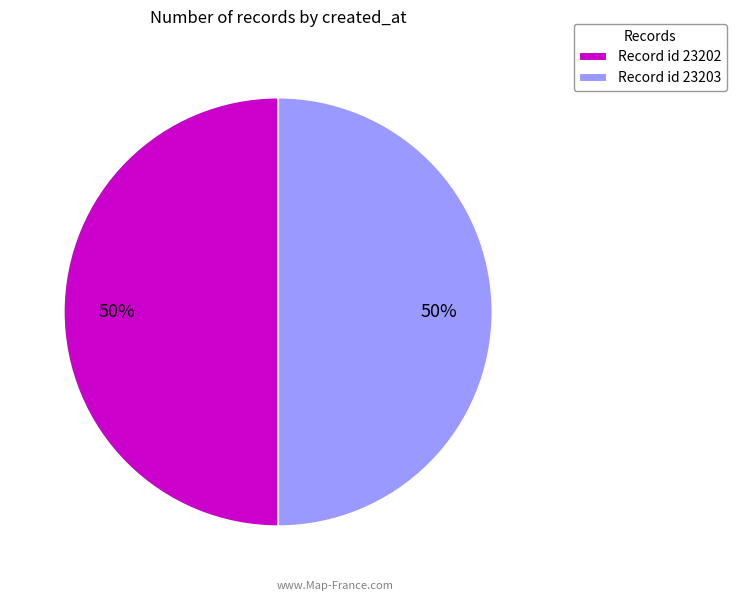

What is the ratio of the value at Record id 23203 to the value at Record id 23202?

1.0